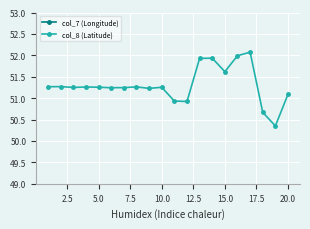

True or false: col_8 (Latitude) has more than 0 points higher than both neighbors.

True